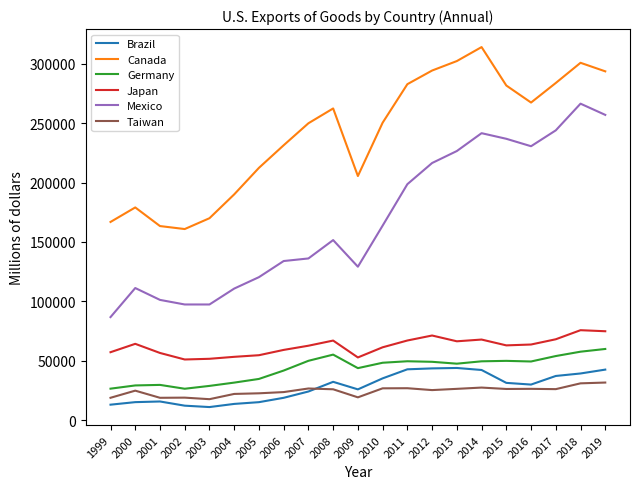

What is the minimum value shown in the chart?

11224